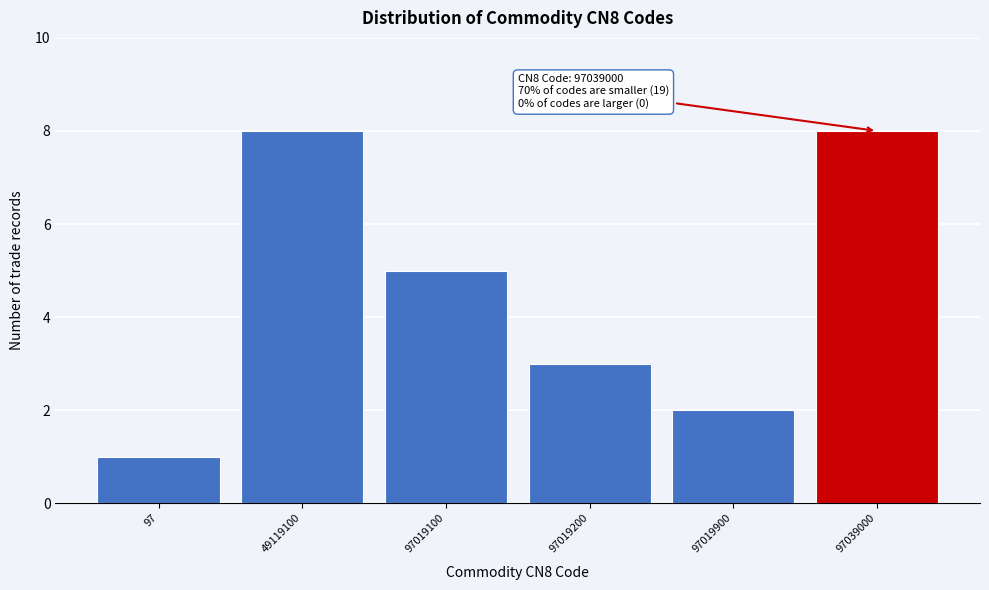

Reading left to right, list all the values displayed in this chart.

1	8	5	3	2	8